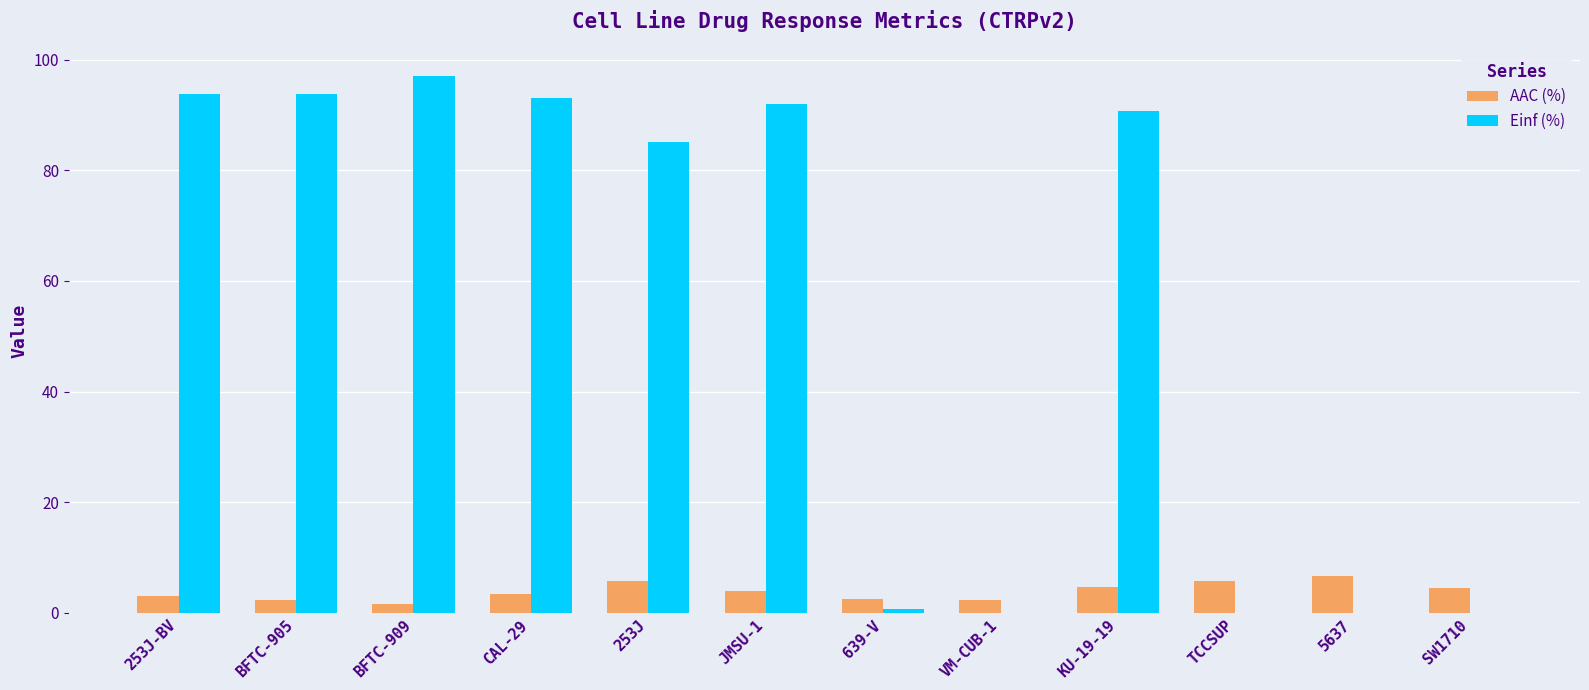

At which category does the chart reach its peak across all series?

BFTC-909